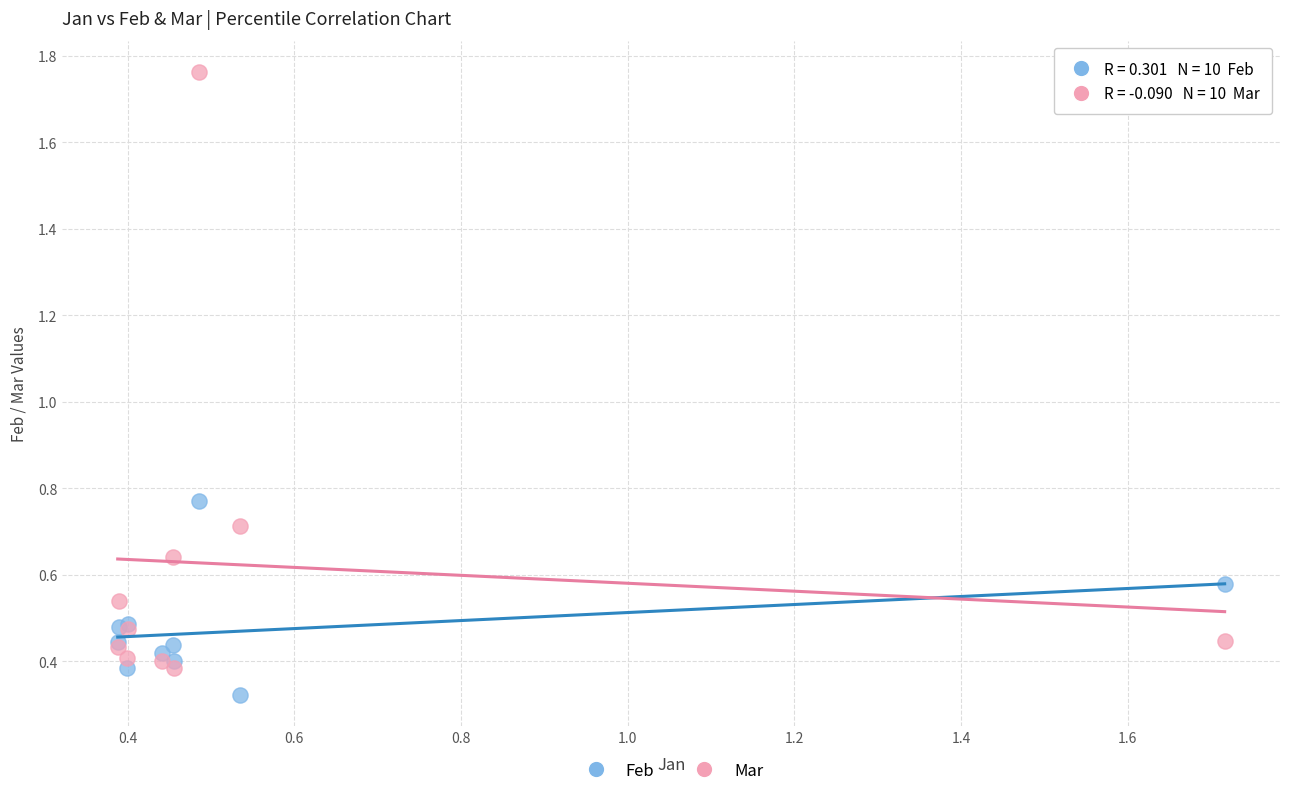

In the Mar series, what Y value is closest to 1?

0.7